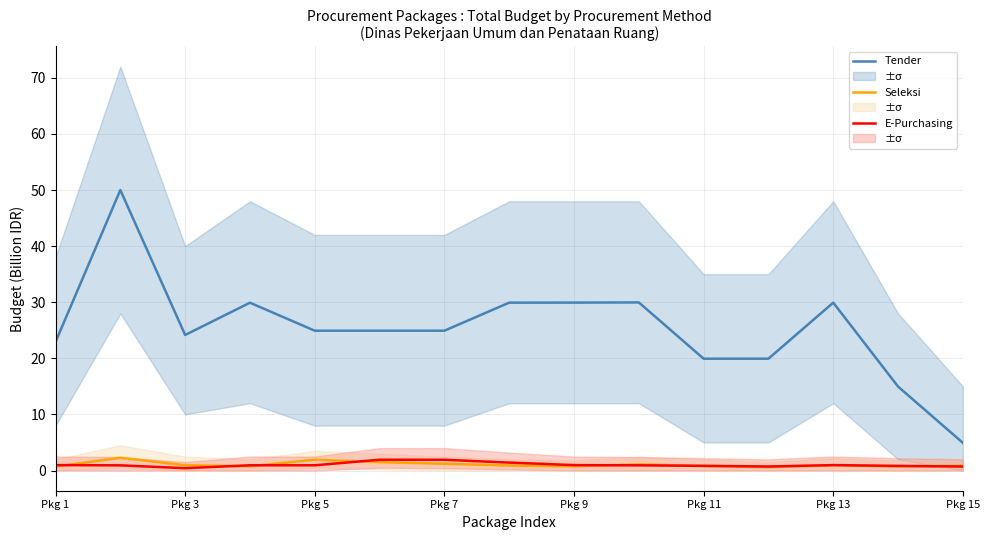

True or false: Seleksi has a value of 1.2 at Pkg 7.

False